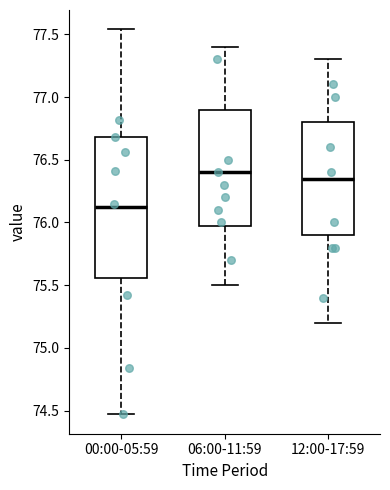

Which box is the tallest, from its lower edge to its upper edge?

00:00-05:59